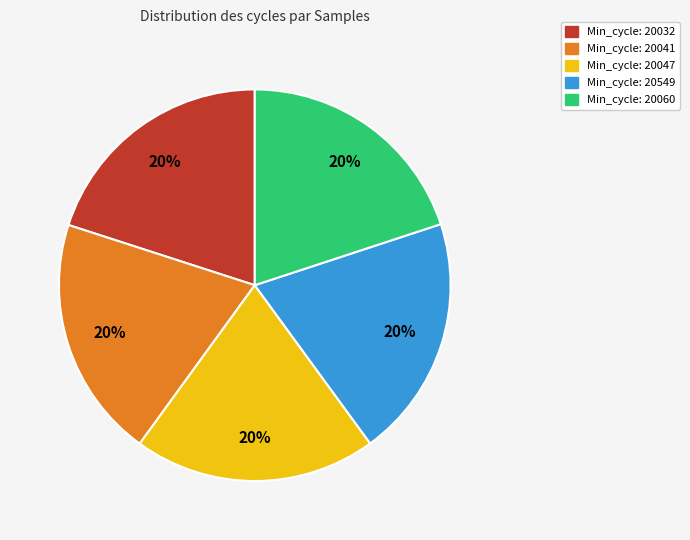

To the nearest percent, what is the average slice percentage?

20%